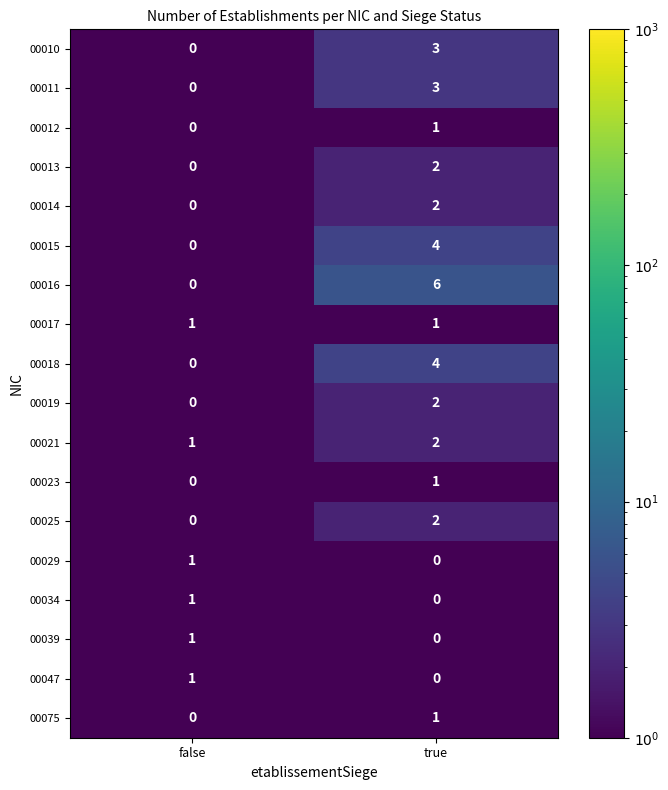

What is the maximum value shown in the chart?

6